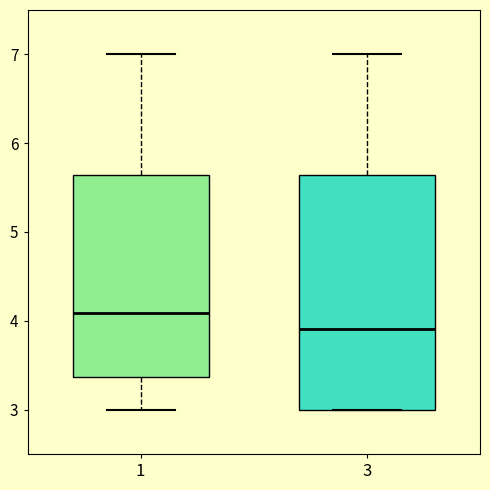

Which box is the tallest, from its lower edge to its upper edge?

3